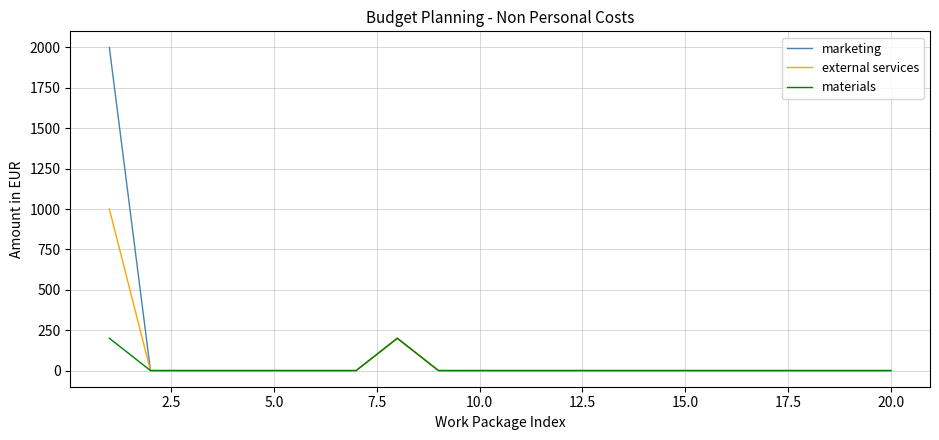

Which series has the widest spread of values?

marketing